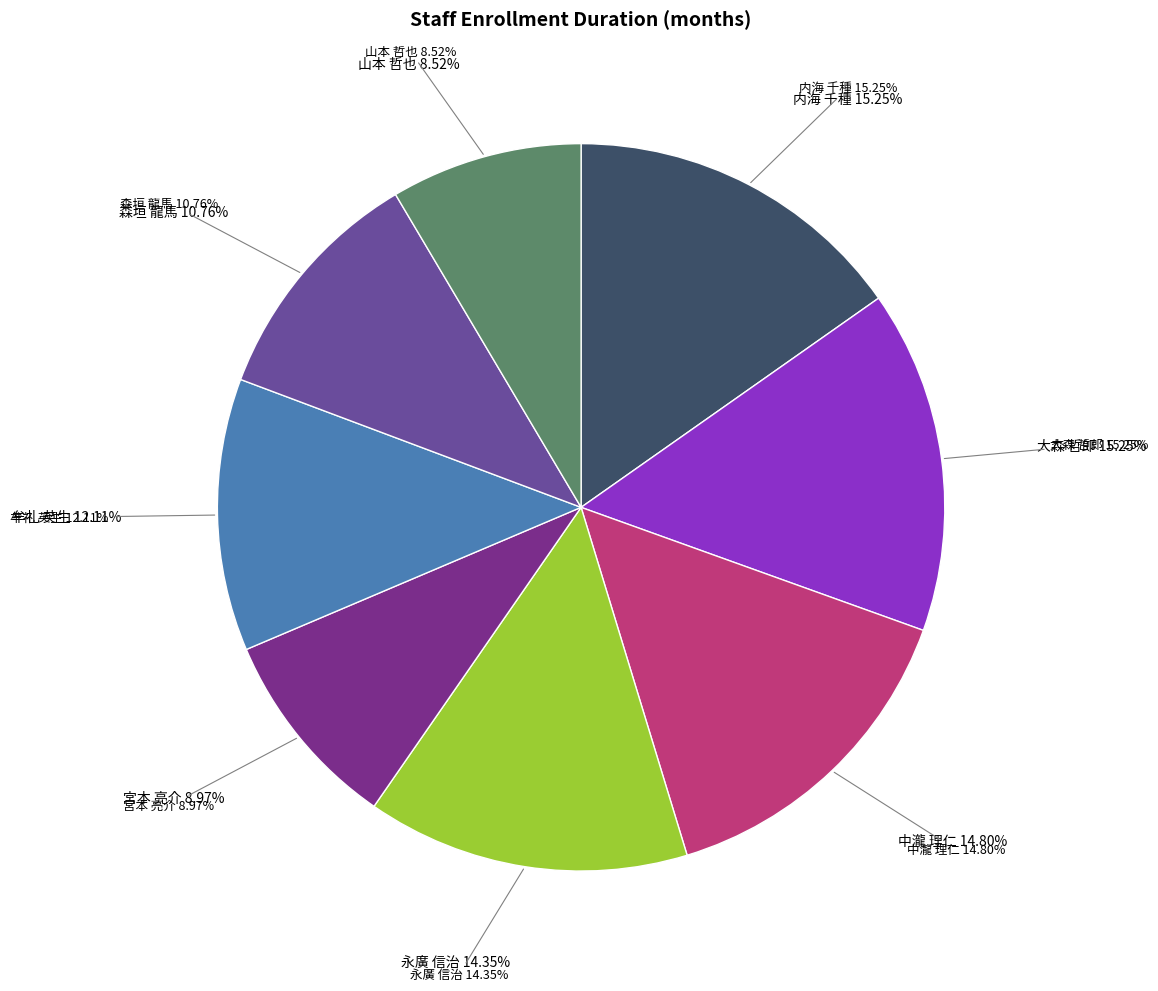

Count the number of slices in the pie.

8